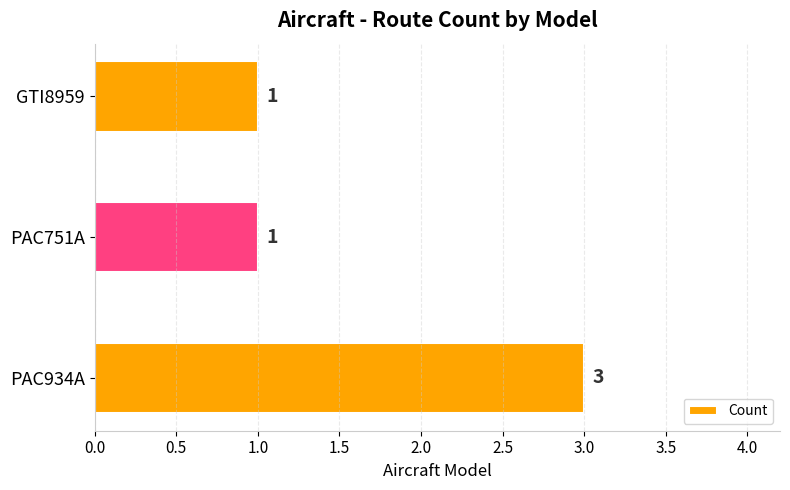

What is the difference between the maximum and minimum values?

2